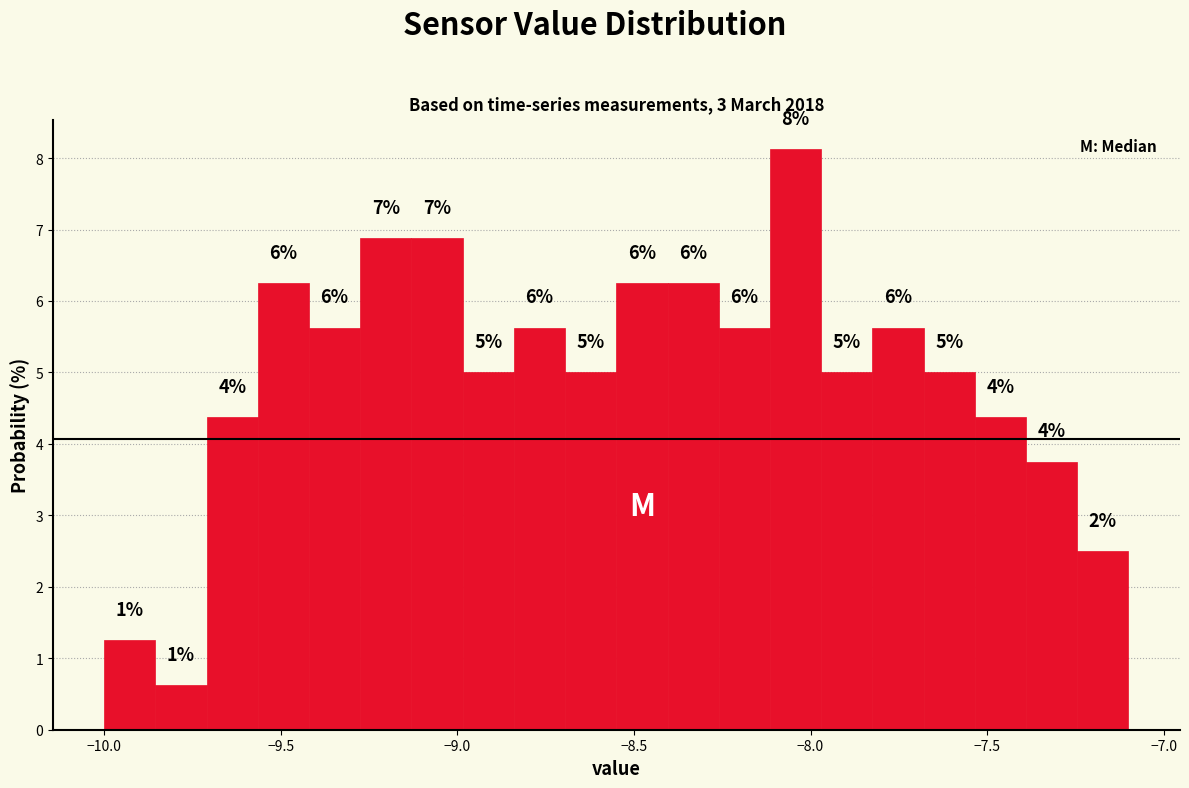

Around what value on the x-axis is the tallest bar? Give the approximate position of its centre, as read against the axis.

-8.05